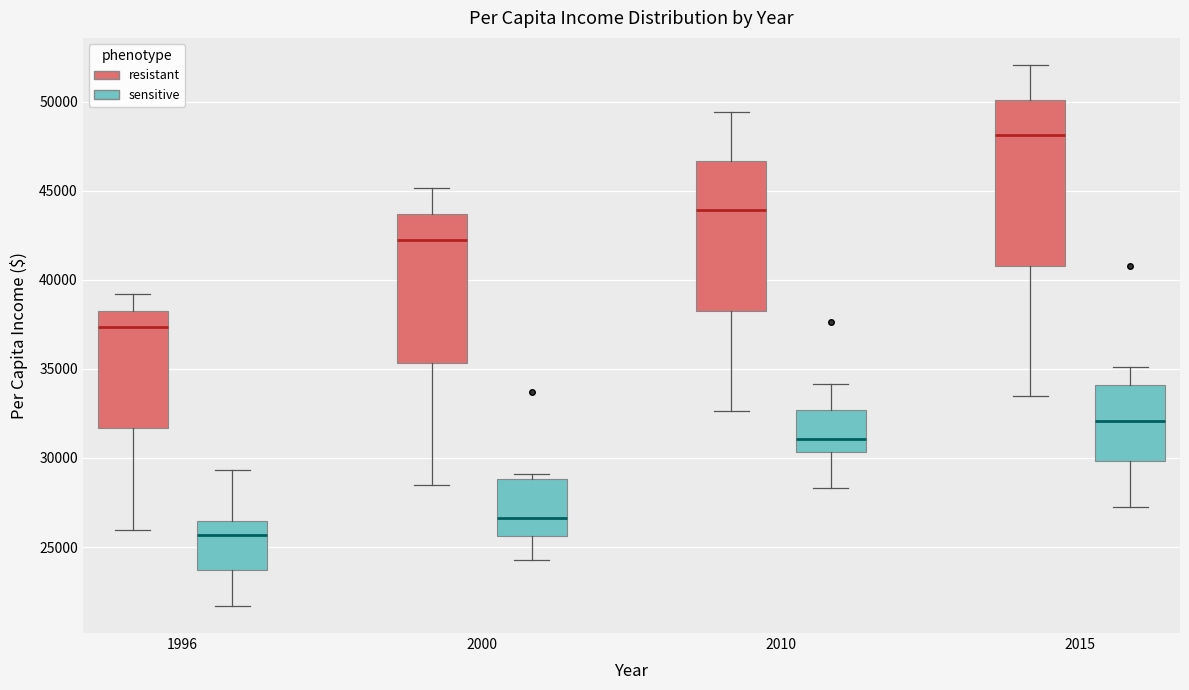

Reading left to right, read every box against the y-axis: the position of its median line, the range the box covers, and the ends of its whiskers. The values are not printed on the chart, so give them approximately, as read against the axis.

1996 (resistant): median 37500, box 31500 to 38500, whiskers 26000 to 39000
1996 (sensitive): median 25500, box 23500 to 26500, whiskers 21500 to 29500
2000 (resistant): median 42000, box 35500 to 43500, whiskers 28500 to 45000
2000 (sensitive): median 26500, box 25500 to 29000, whiskers 24500 to 29000 (just above the box's upper edge)
2010 (resistant): median 44000, box 38500 to 46500, whiskers 32500 to 49500
2010 (sensitive): median 31000, box 30500 to 32500, whiskers 28500 to 34000
2015 (resistant): median 48000, box 41000 to 50000, whiskers 33500 to 52000
2015 (sensitive): median 32000, box 30000 to 34000, whiskers 27000 to 35000